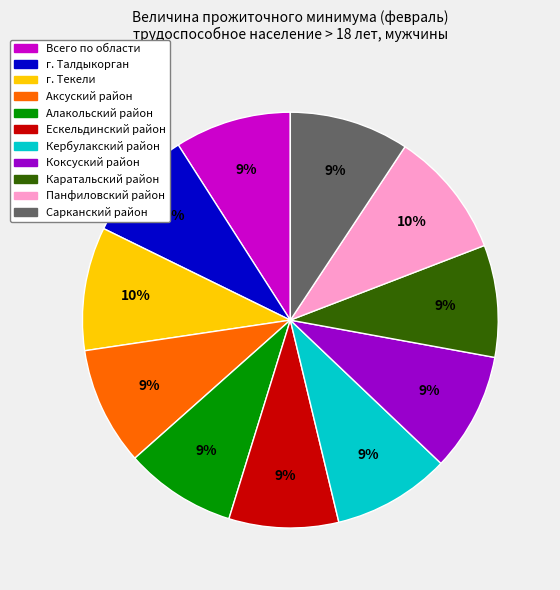

Does Всего по области represent more than half of the total?

No